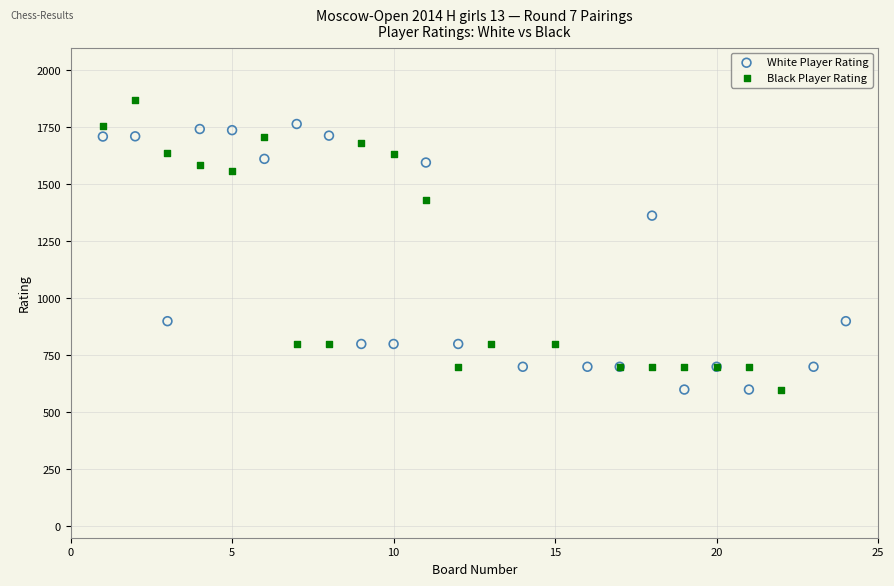

Which series reaches the maximum Y coordinate?

Black Player Rating